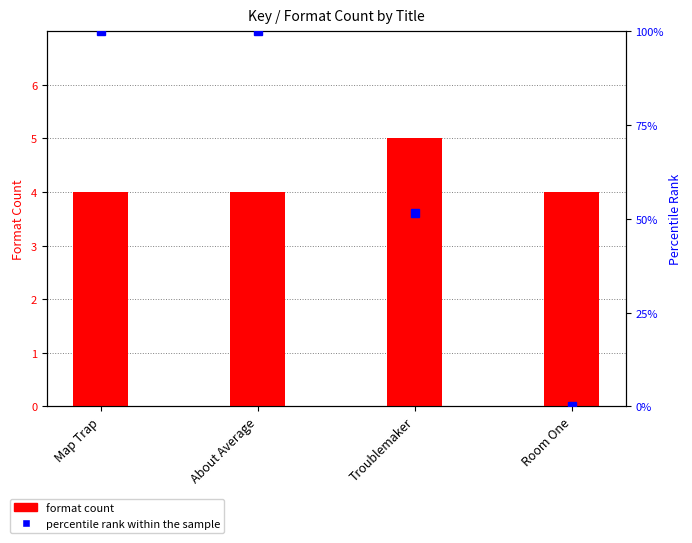

Reading left to right, extract all data points from this chart.

format count: 4.0	4.0	5.0	4.0
percentile rank within the sample: 100.0	100.0	51.5	0.0